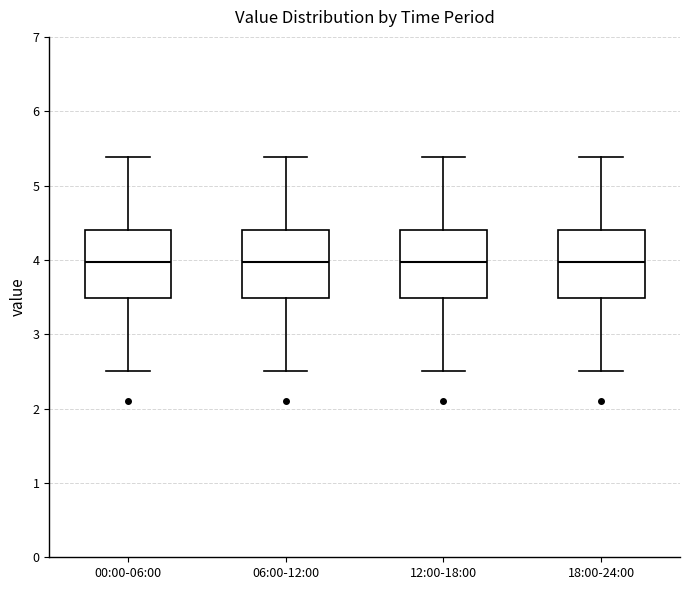

Reading left to right, read every box against the y-axis: the position of its median line, the range the box covers, and the ends of its whiskers. The values are not printed on the chart, so give them approximately, as read against the axis.

00:00-06:00: median 4.0, box 3.5 to 4.4, whiskers 2.5 to 5.4
06:00-12:00: median 4.0, box 3.5 to 4.4, whiskers 2.5 to 5.4
12:00-18:00: median 4.0, box 3.5 to 4.4, whiskers 2.5 to 5.4
18:00-24:00: median 4.0, box 3.5 to 4.4, whiskers 2.5 to 5.4